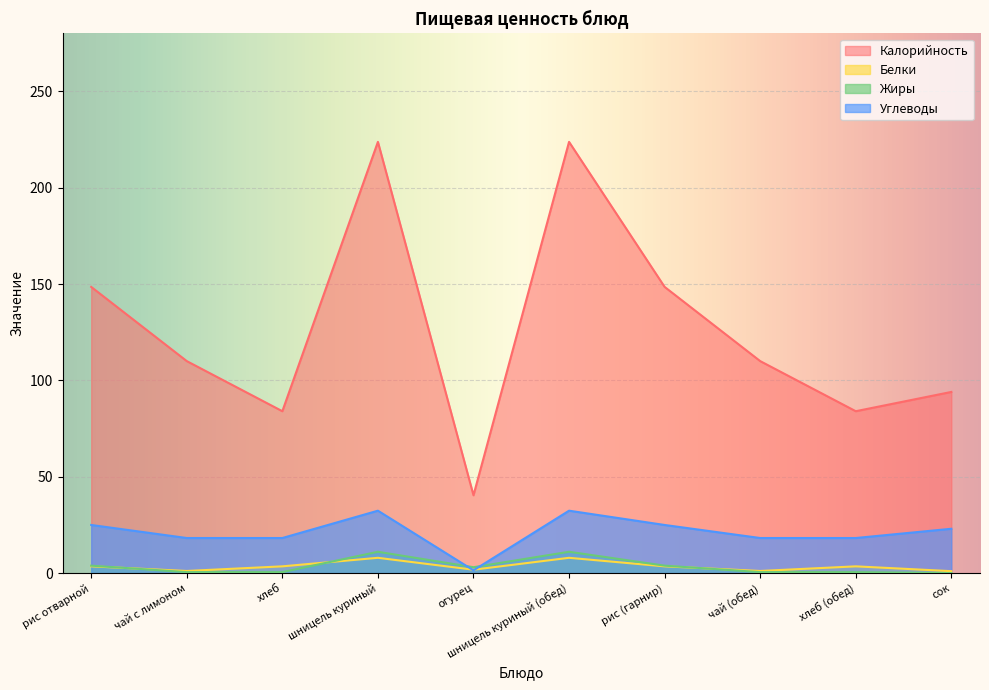

The value of Калорийность at хлеб is 56.2. True or false?

False